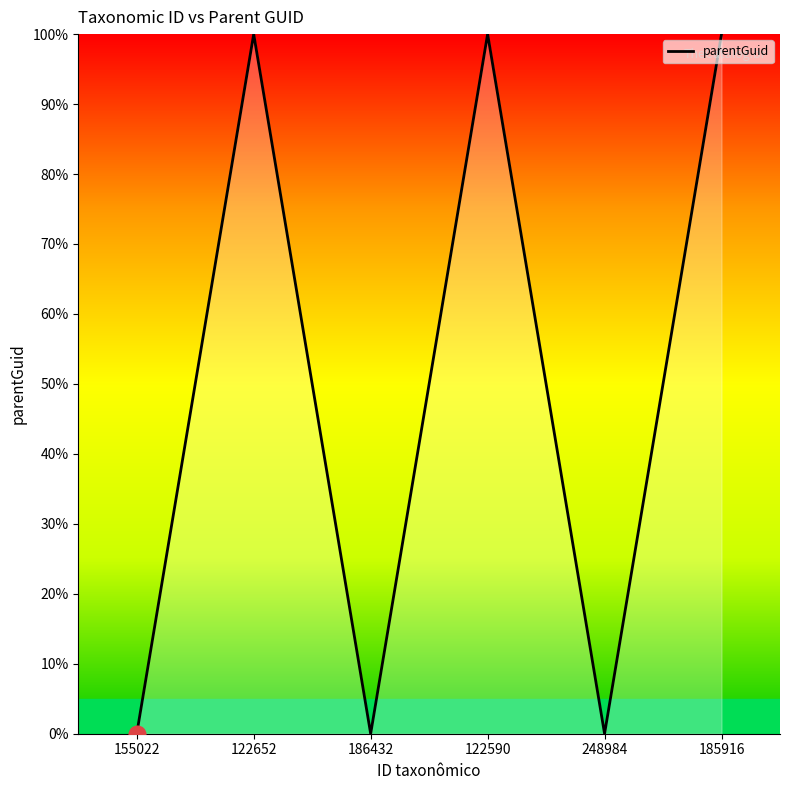

What is the change in value from 122652 to 248984?

-100